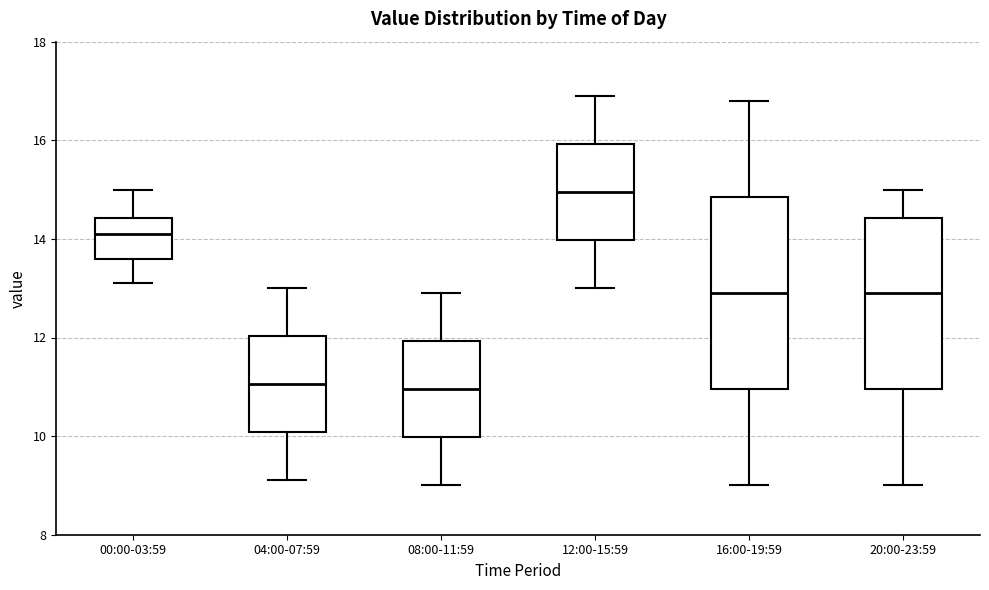

Where does the upper whisker of the box for 00:00-03:59 end on the y-axis? The values are not printed on the chart, so give them approximately, as read against the axis.

15.0